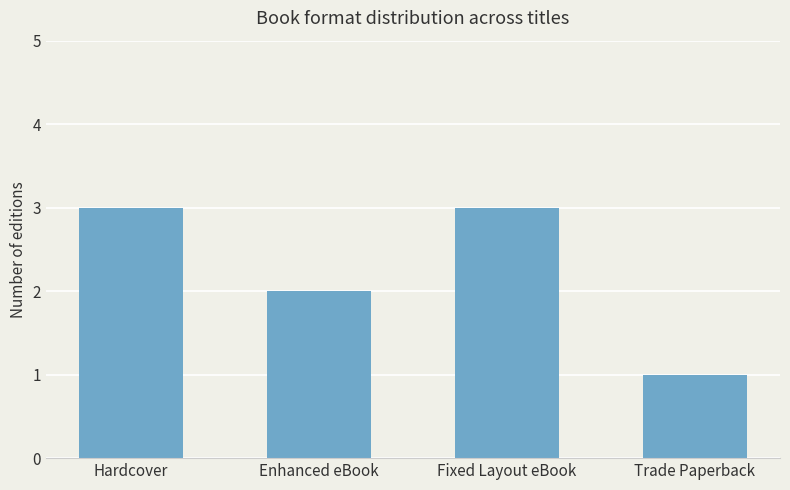

Count the values in the range 2 to 3.

3